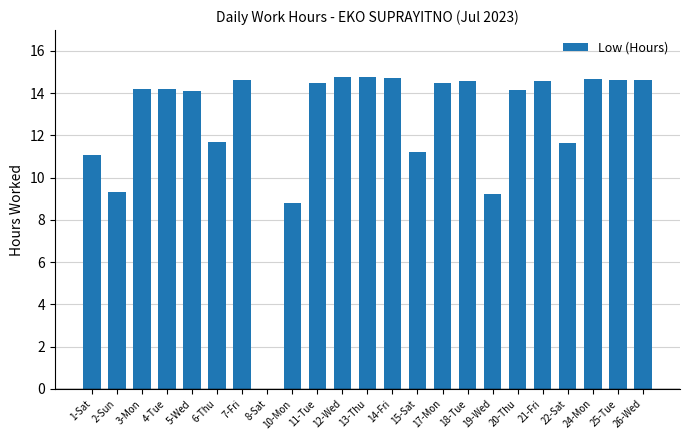

True or false: the data shows 5.0 at 13-Thu.

False